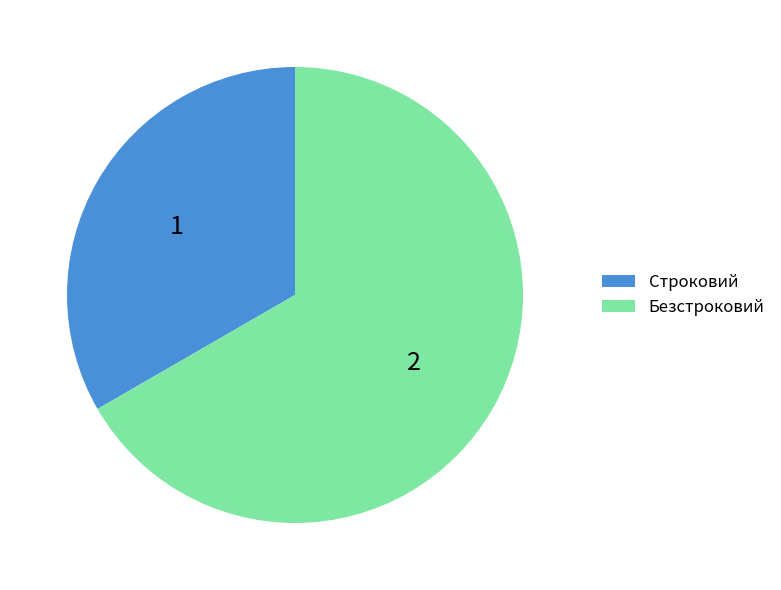

How many segments does this pie chart have?

2